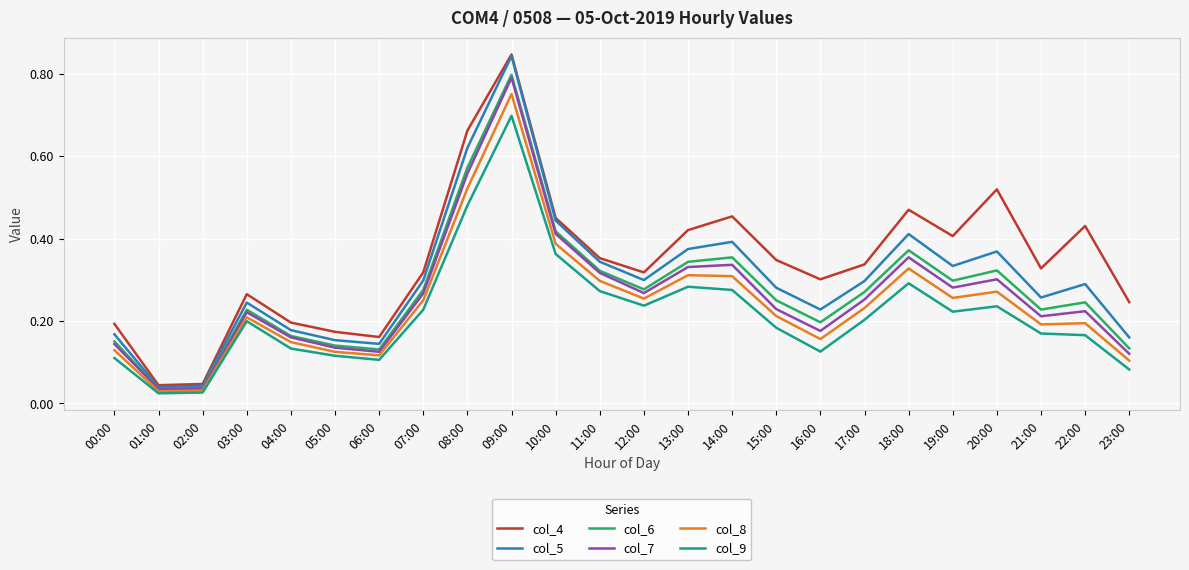

What position from the left is 10:00?

11